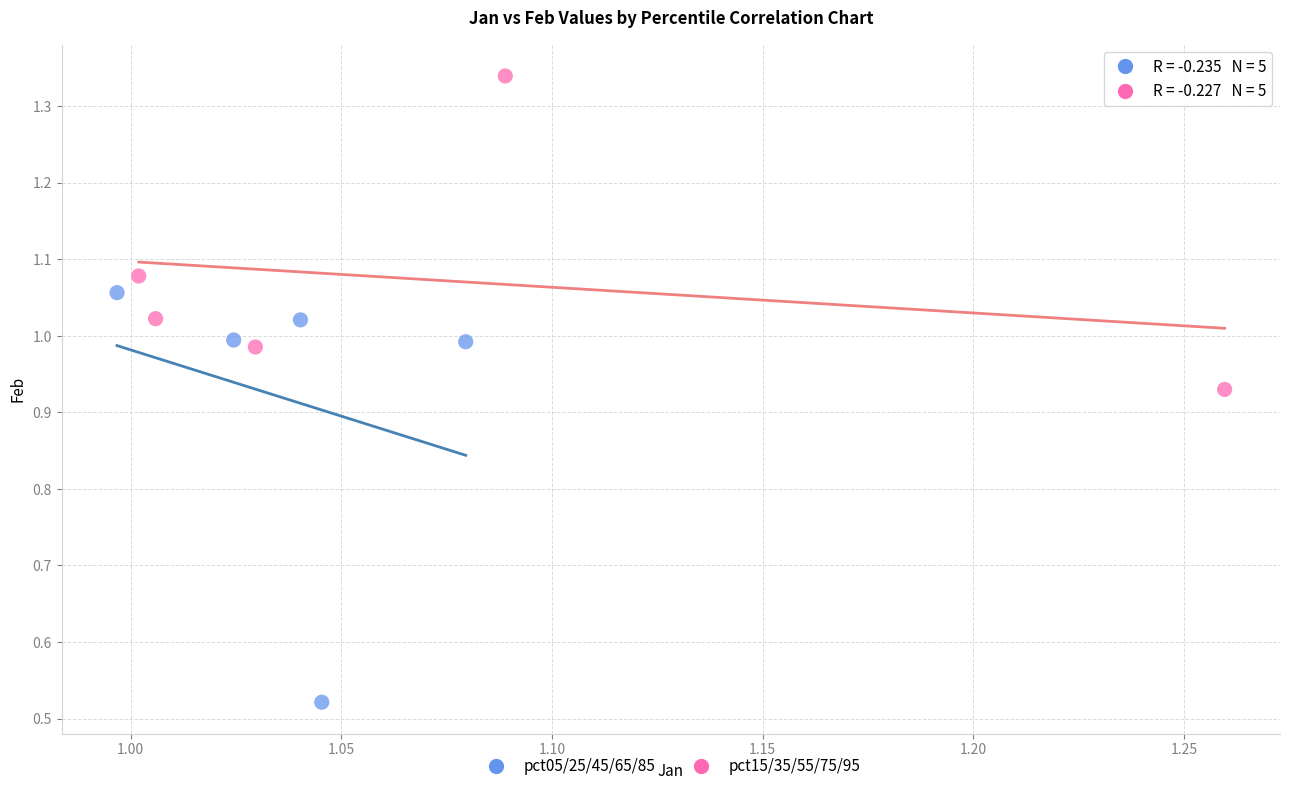

Which series reaches the maximum Y coordinate?

pct15/35/55/75/95